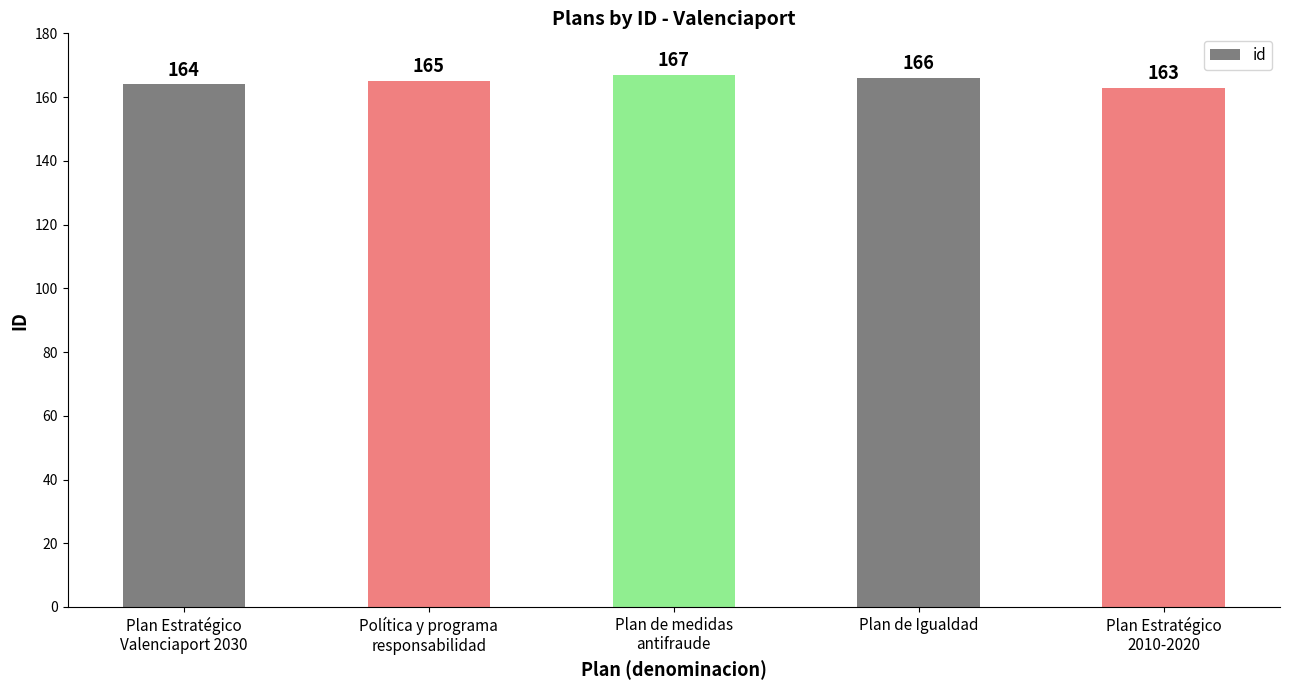

Approximately how many times larger is the value at Plan Estratégico
2010-2020 compared to Plan Estratégico
Valenciaport 2030?

1.0